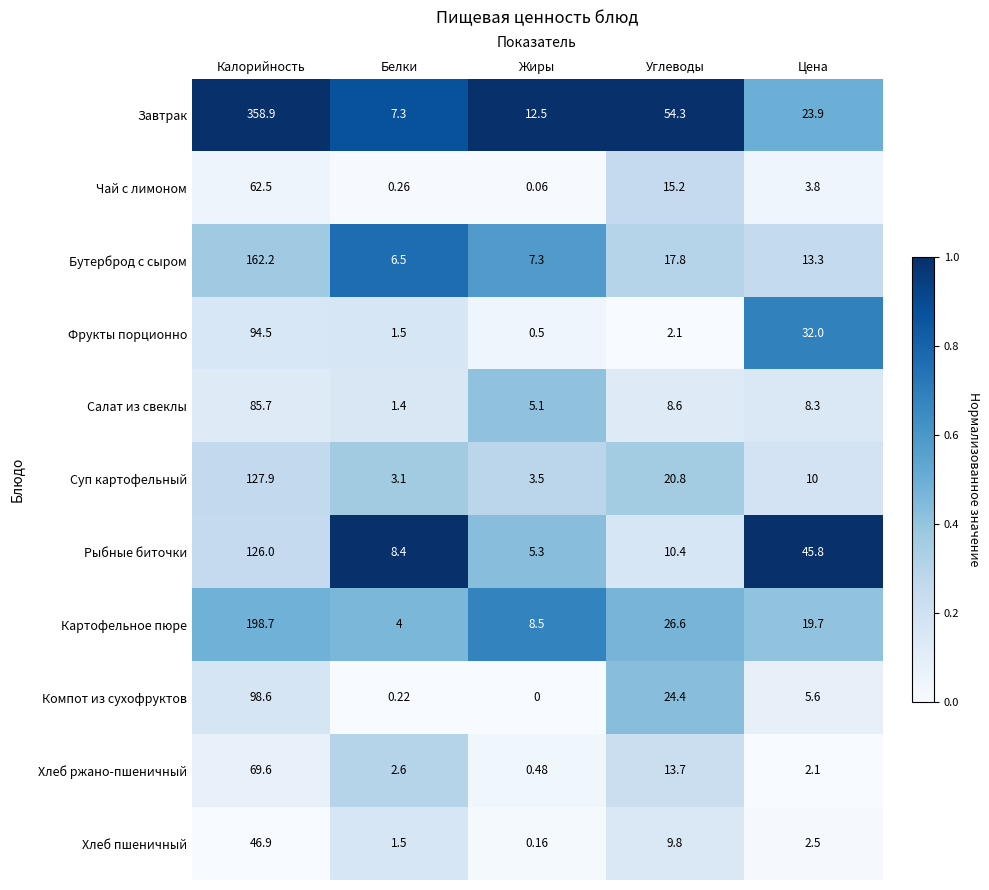

Is the value of Завтрак at Жиры greater than the value of Хлеб пшеничный at Калорийность?

No